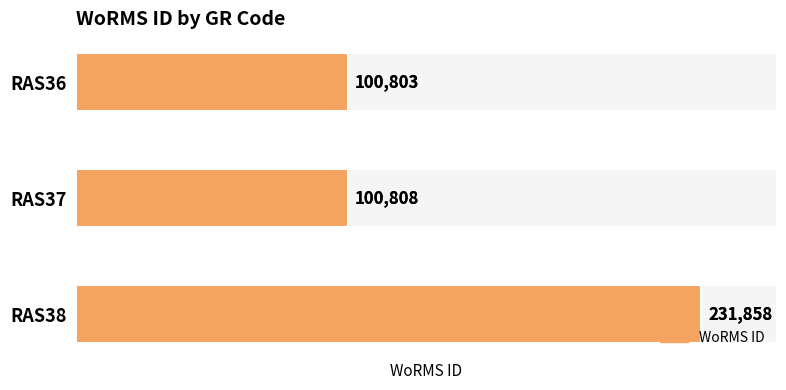

How many series are shown in this chart?

1